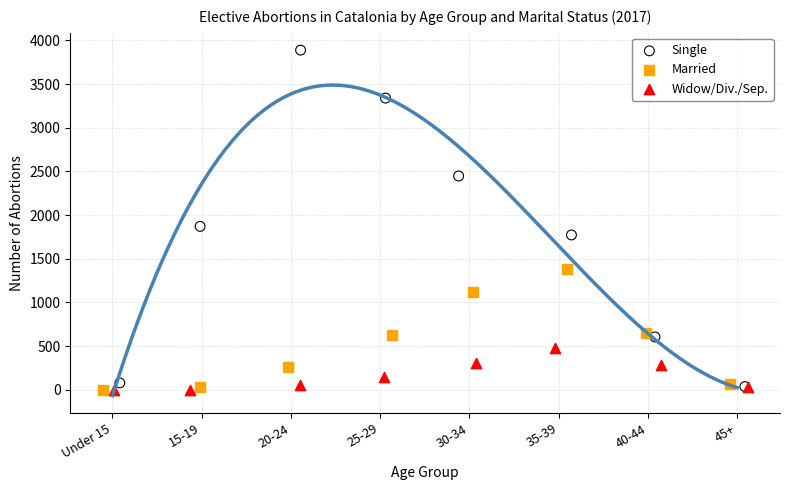

Which series has the largest Y range (max minus min)?

Single